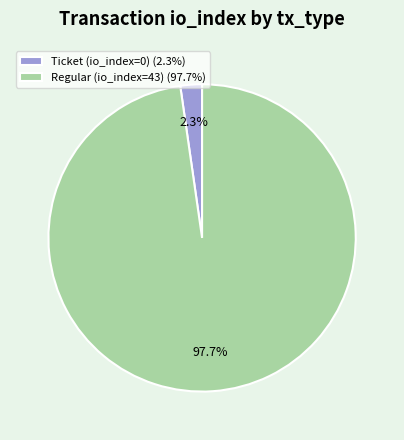

What is the total percentage of Regular (io_index=43) and Ticket (io_index=0)?

100.0%